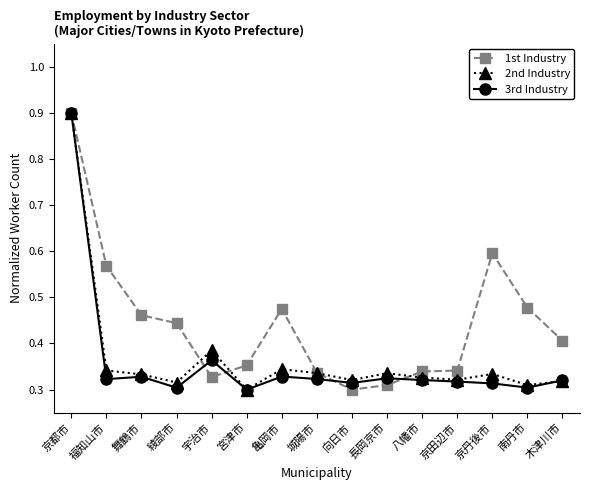

Count the 2nd Industry values in the range 0 to 1.

15